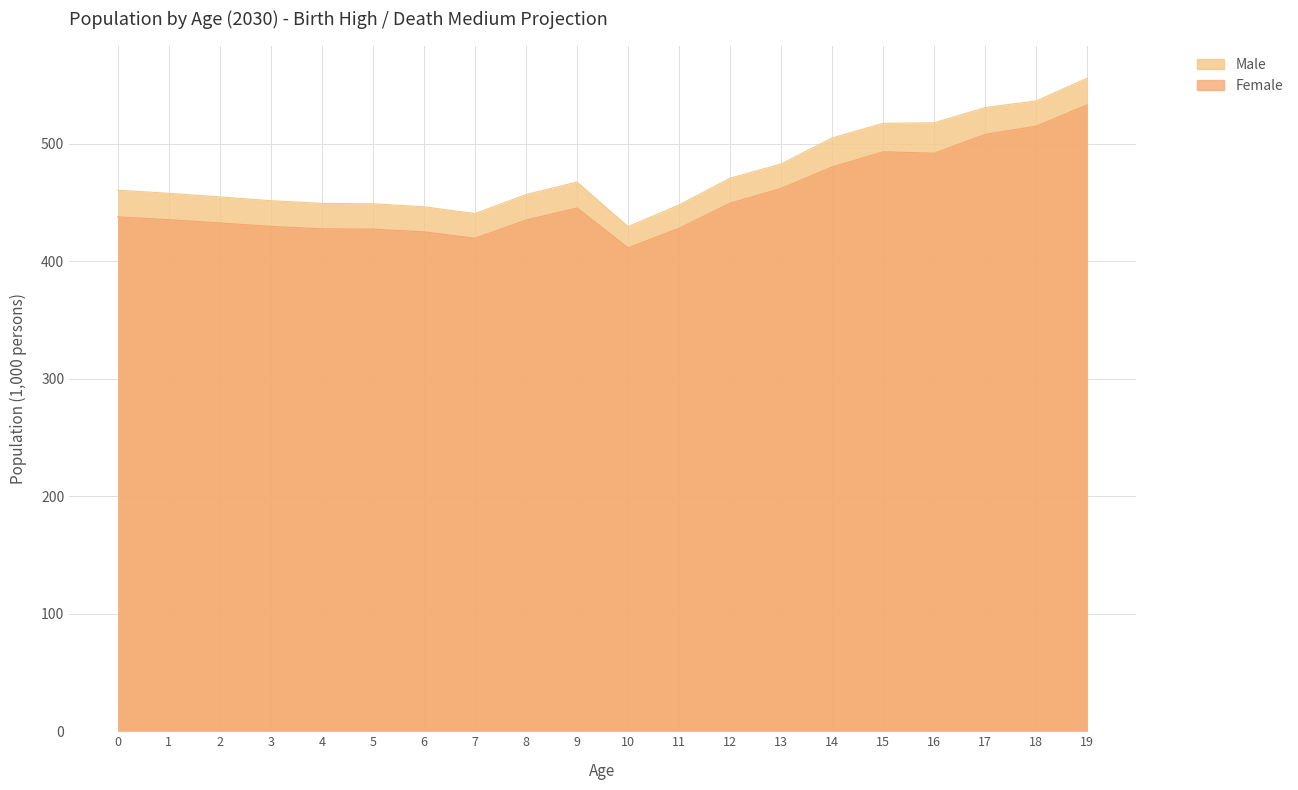

At how many categories does at least one series exceed 532?

2